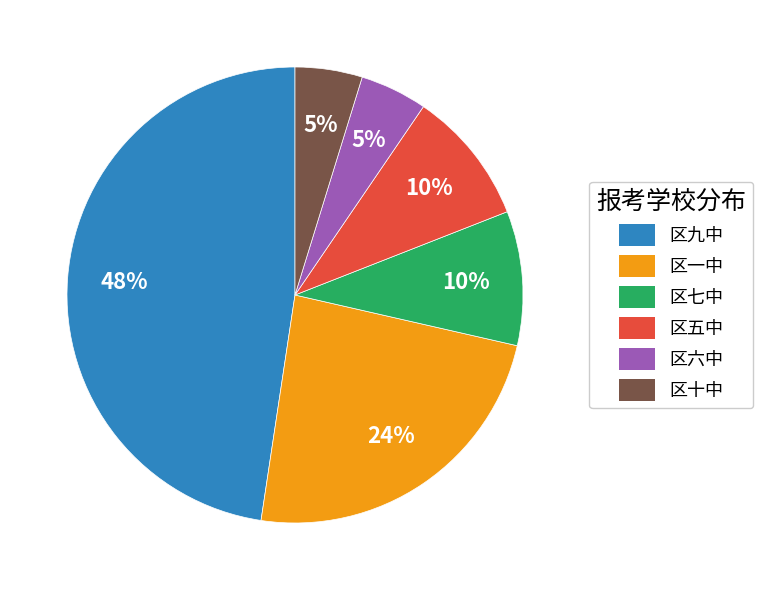

What is the ratio of the value at 区五中 to the value at 区七中?

1.0